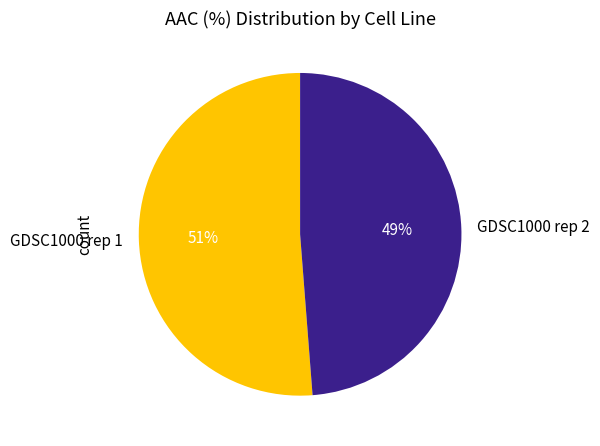

To the nearest percent, what percentage of the pie is GDSC1000 rep 2?

49%